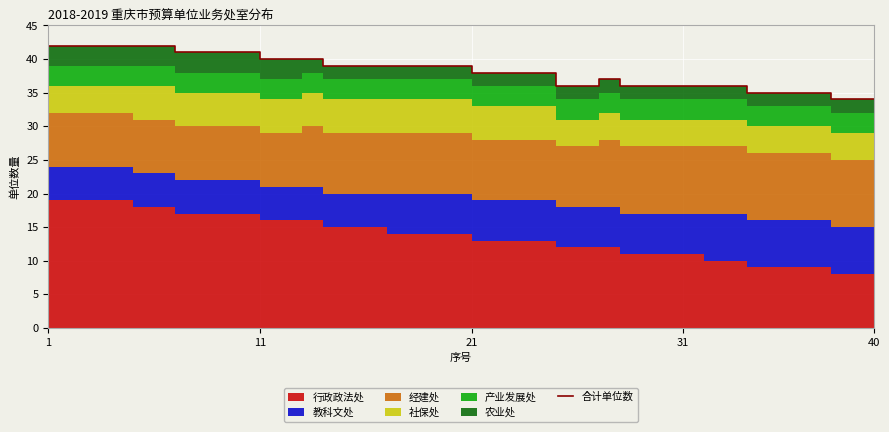

True or false: there are more than 0 points higher than both neighbors.

True